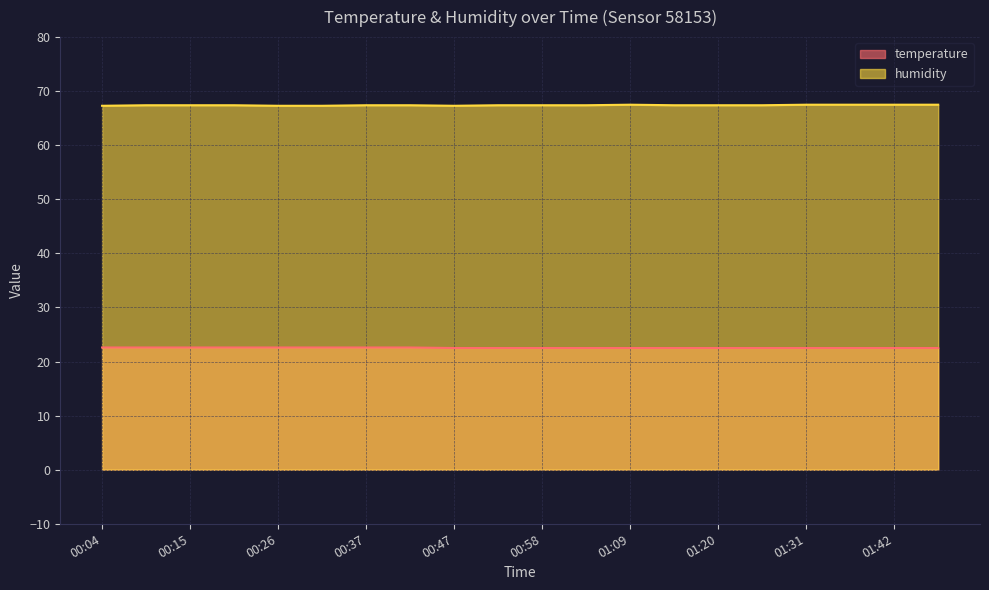

Where is the first local minimum for humidity?

00:47